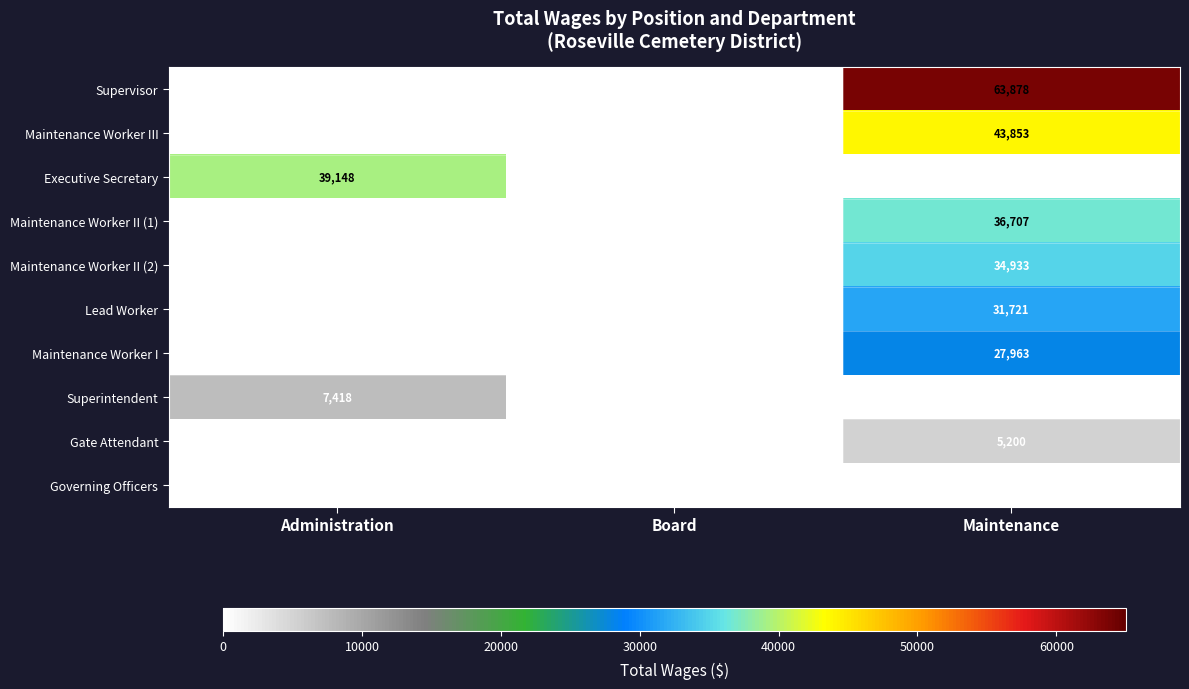

Is it true that Supervisor equals 92075 at Maintenance?

False